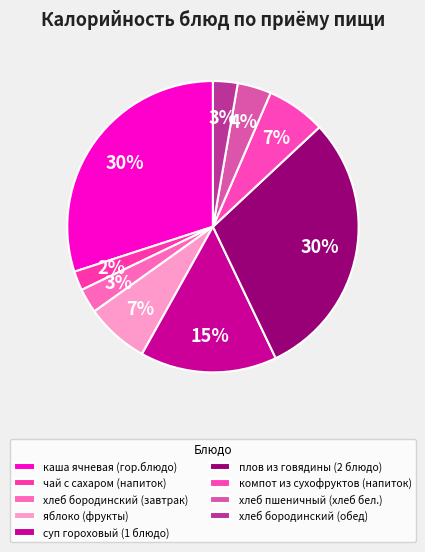

Count the number of slices in the pie.

9